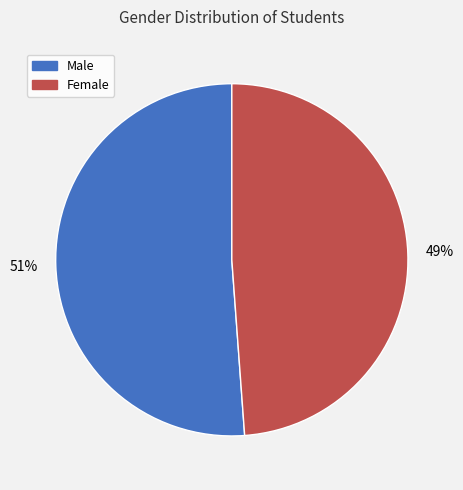

What percentage is the Male slice, to the nearest percent?

51%